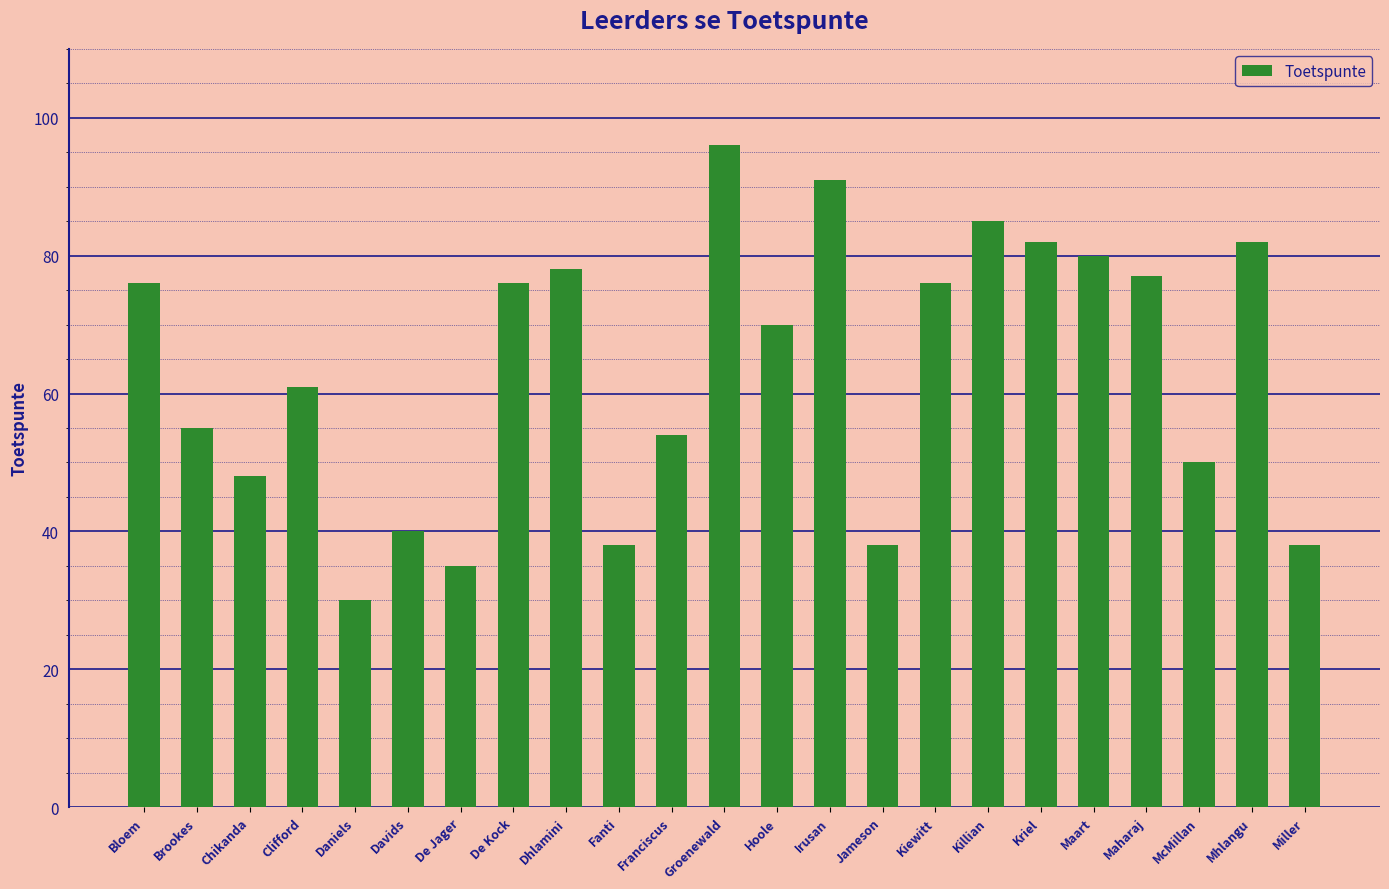

What is the sum of the values at Bloem and De Kock?

152